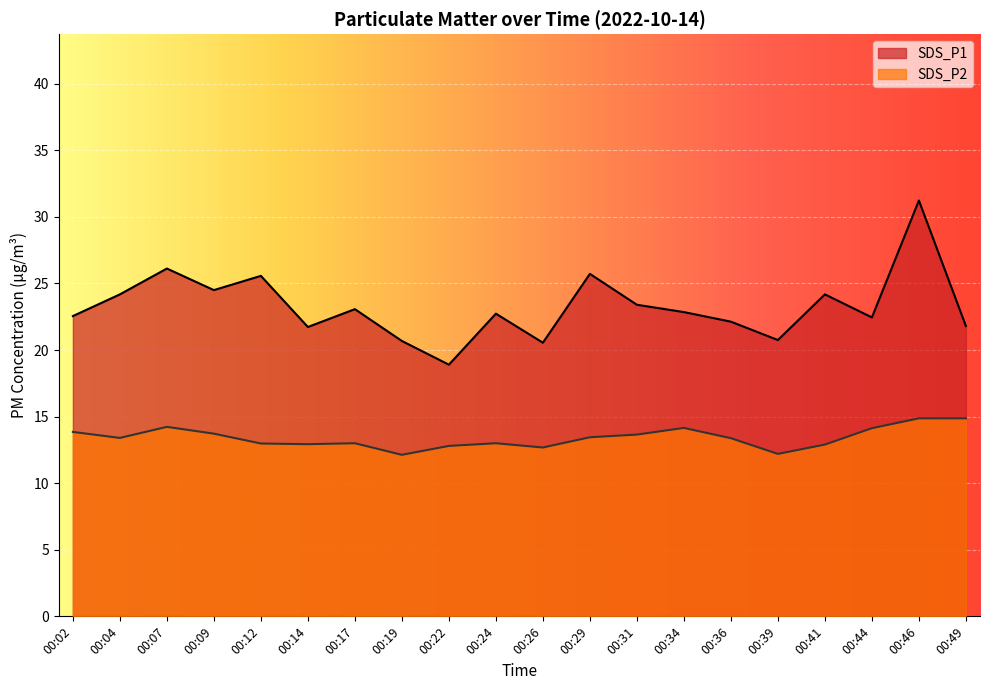

How many data points in SDS_P1 are less than 22?

6